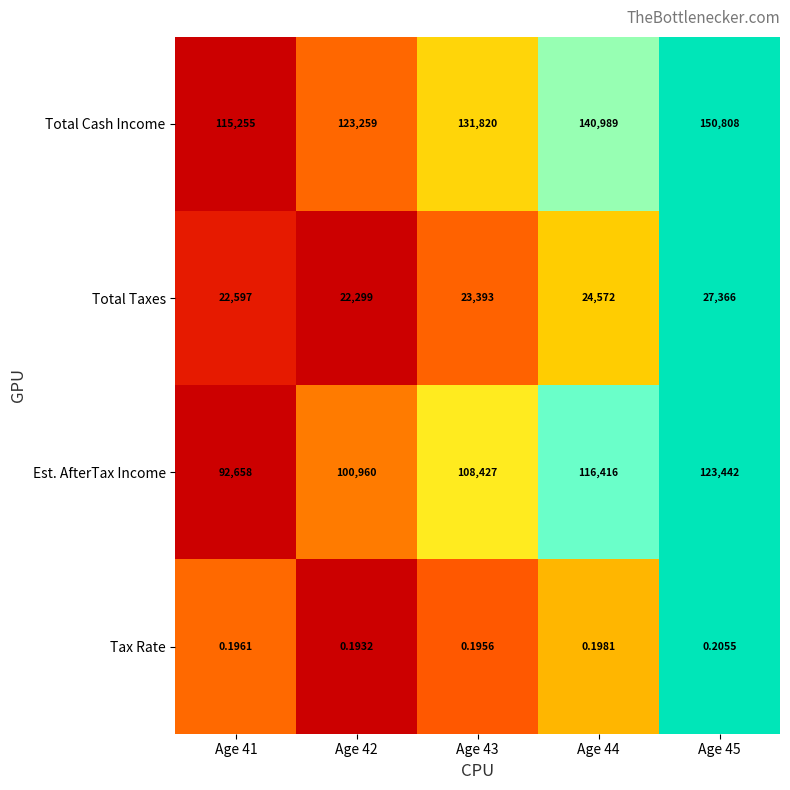

Which series changed the most between Age 42 and Age 44?

Total Cash Income